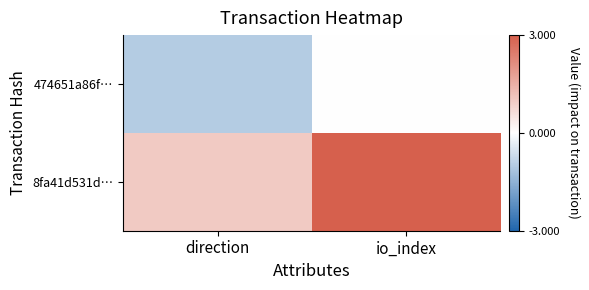

Which series has the largest range (max minus min)?

8fa41d531d…